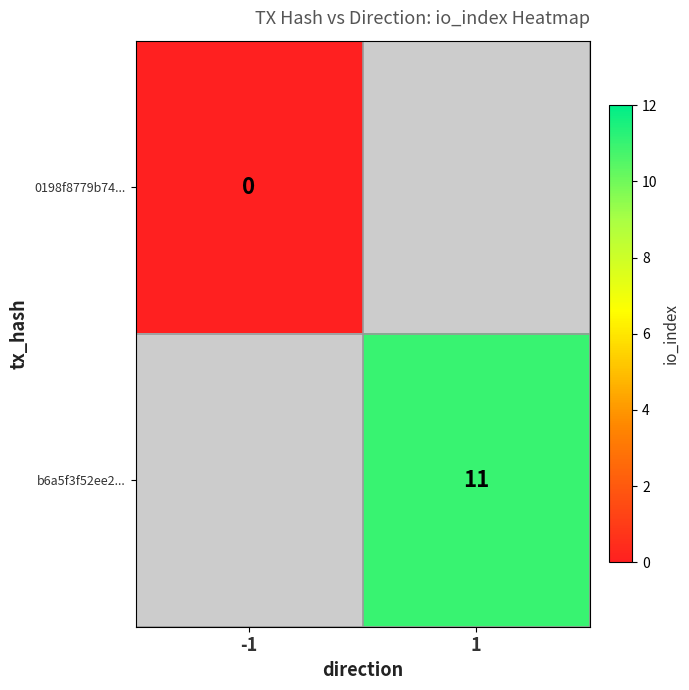

How many data points does each series have?

2